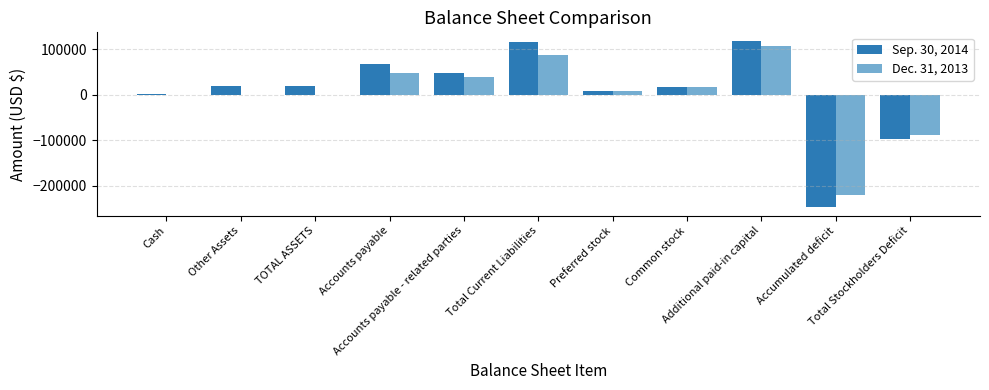

The Dec. 31, 2013 series shows 16208 at Common stock. True or false?

True